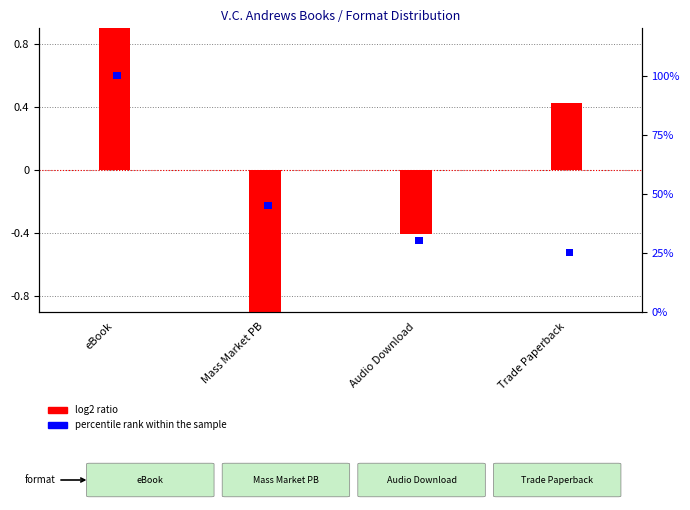

Where is log2 ratio nearest to the value 0?

Audio Download